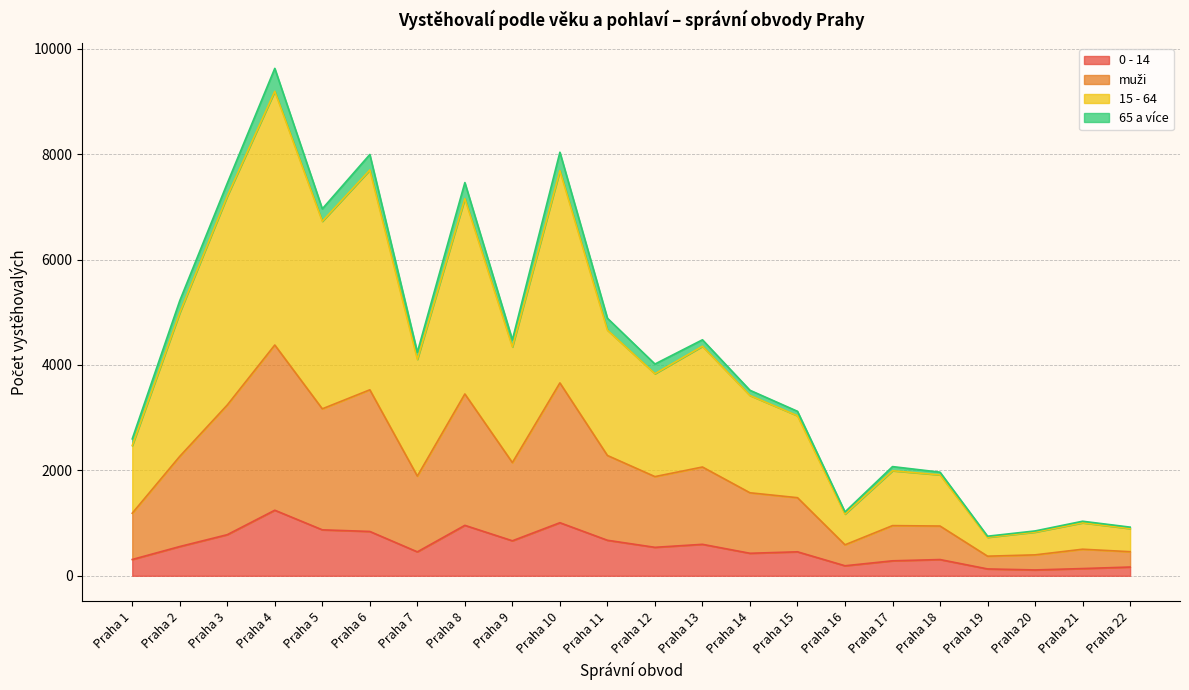

At which label does 0 - 14 reach its peak?

Praha 4